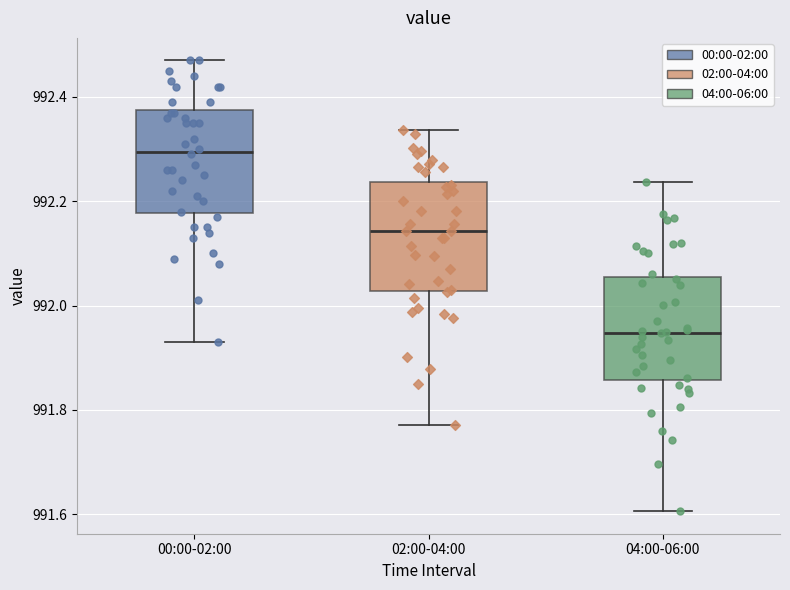

Which box has the highest median line?

00:00-02:00